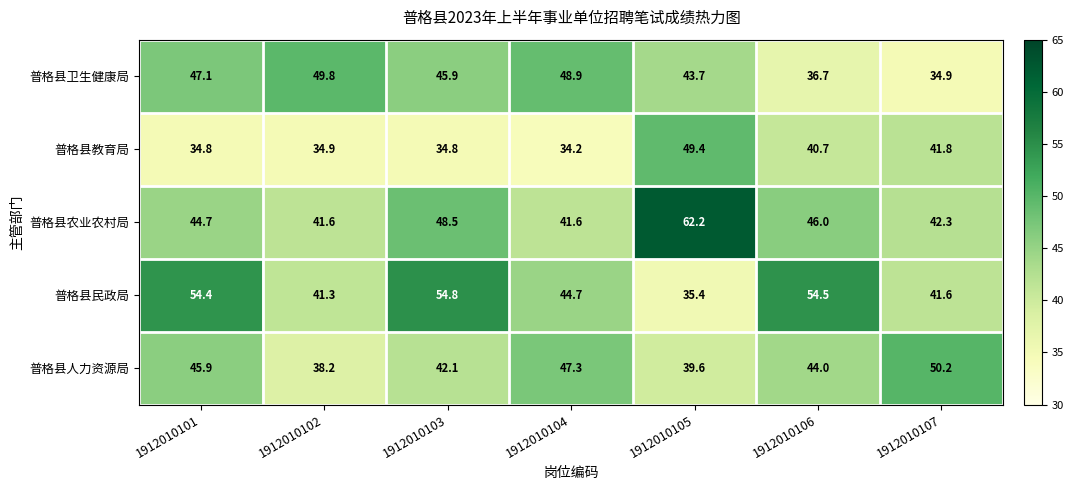

The 普格县民政局 series shows 54.5 at 1912010106. True or false?

True